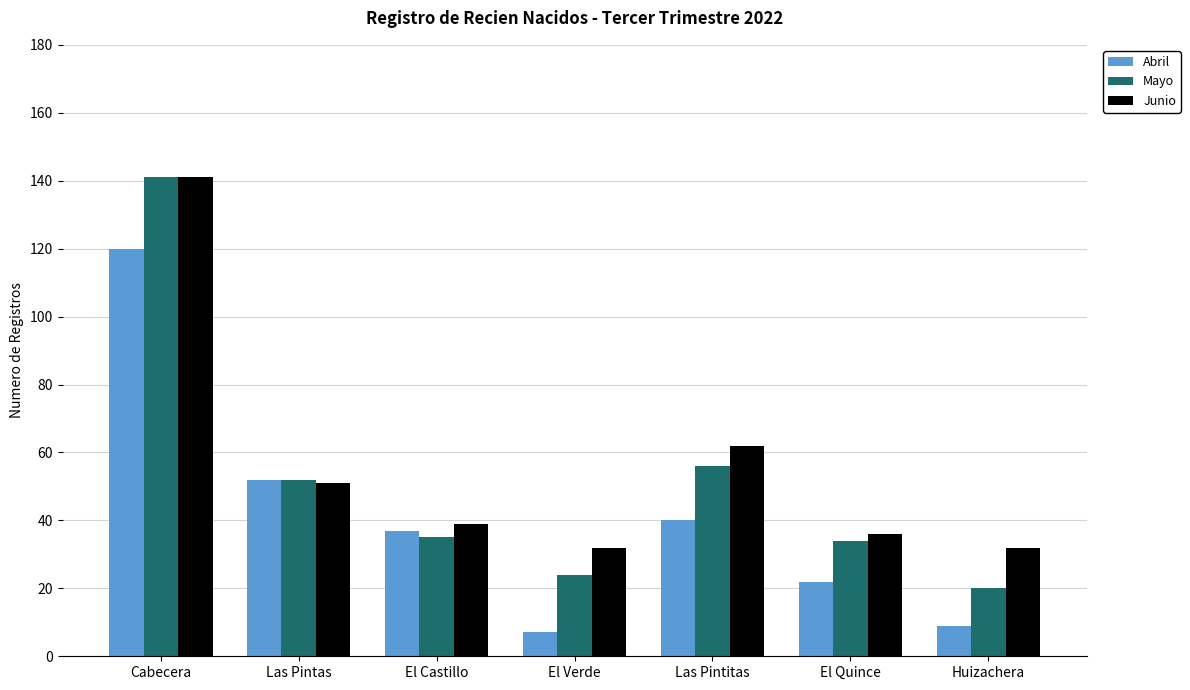

What is the difference between the maximum and minimum values in the Abril series?

113